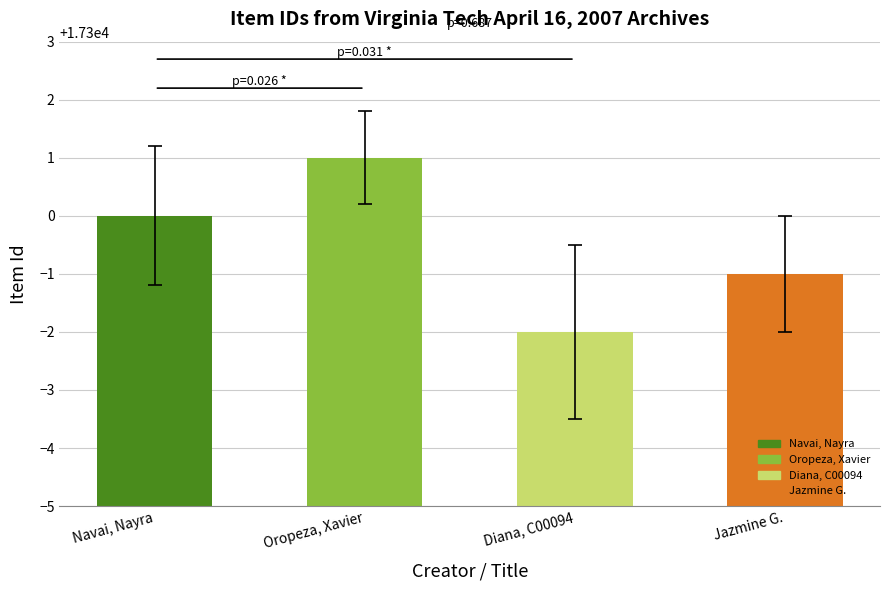

Reading left to right, transcribe all the data shown in this chart.

17300	17301	17298	17299